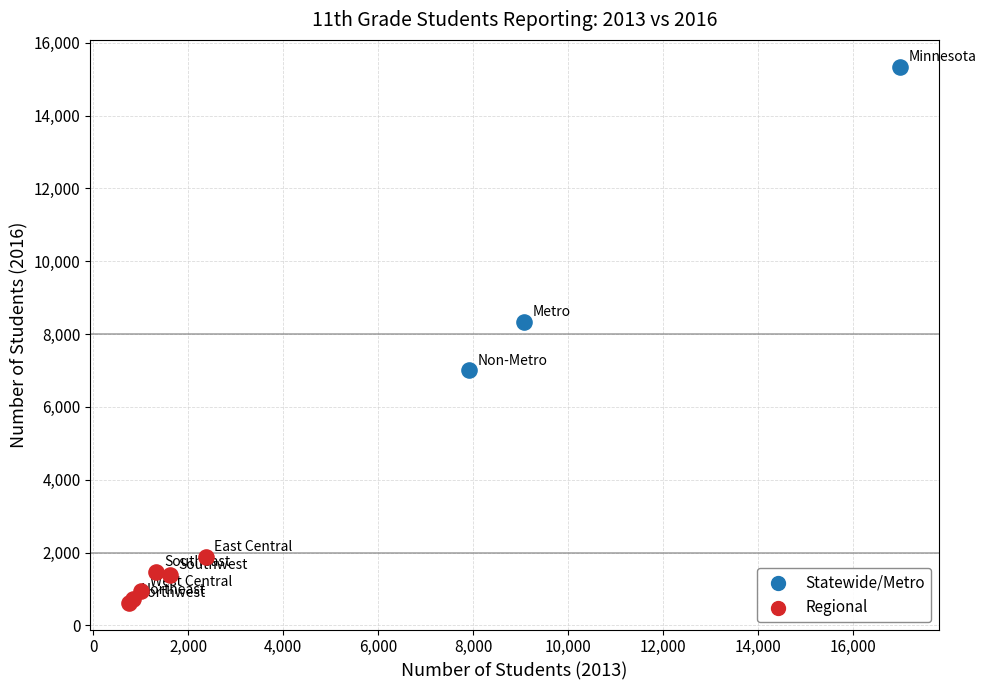

What are all the series names shown in the legend?

Statewide/Metro, Regional